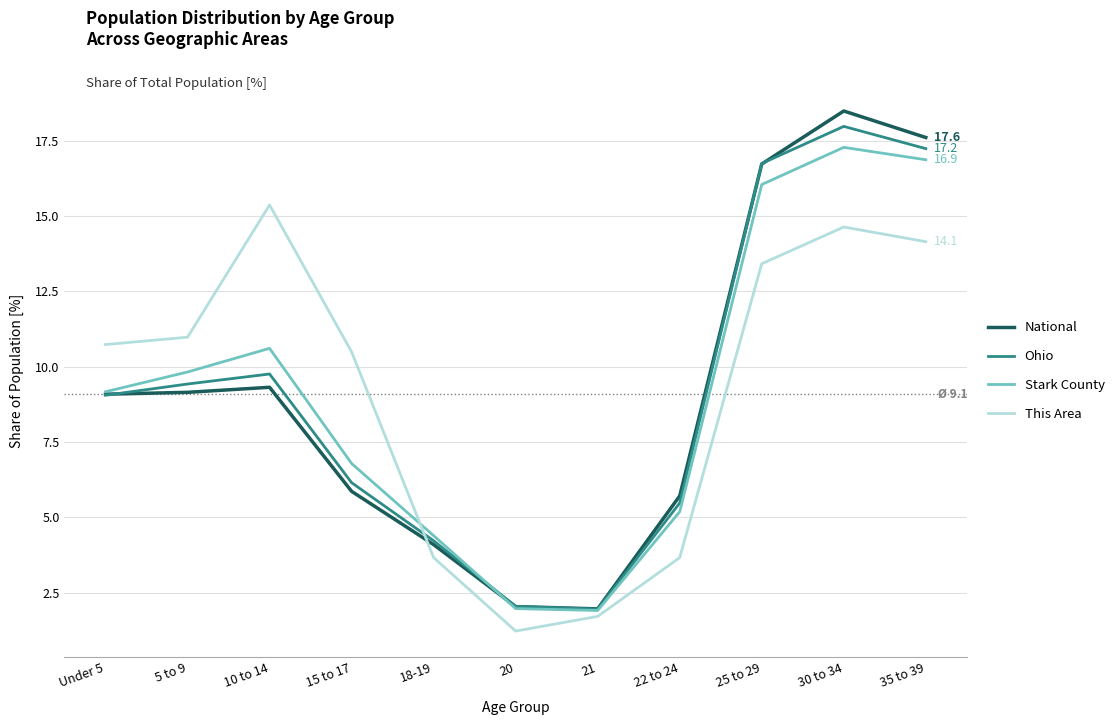

Where do This Area and National first cross each other?

15 to 17 and 18-19